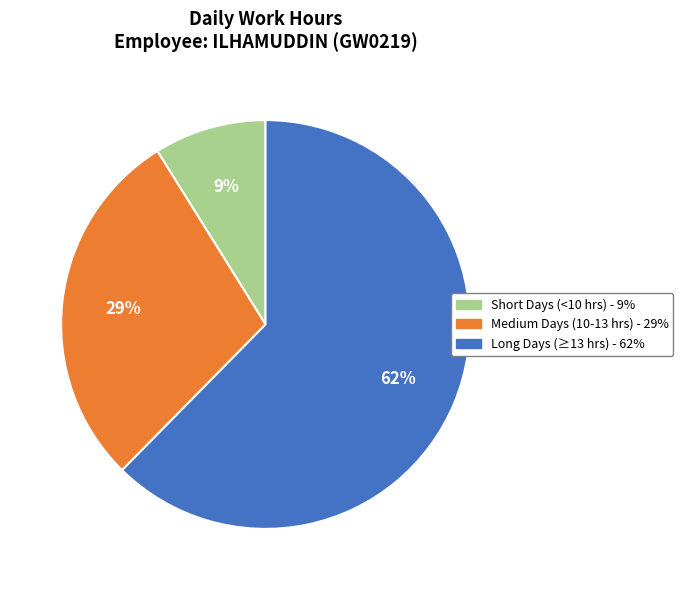

Does any single category account for the majority?

Yes